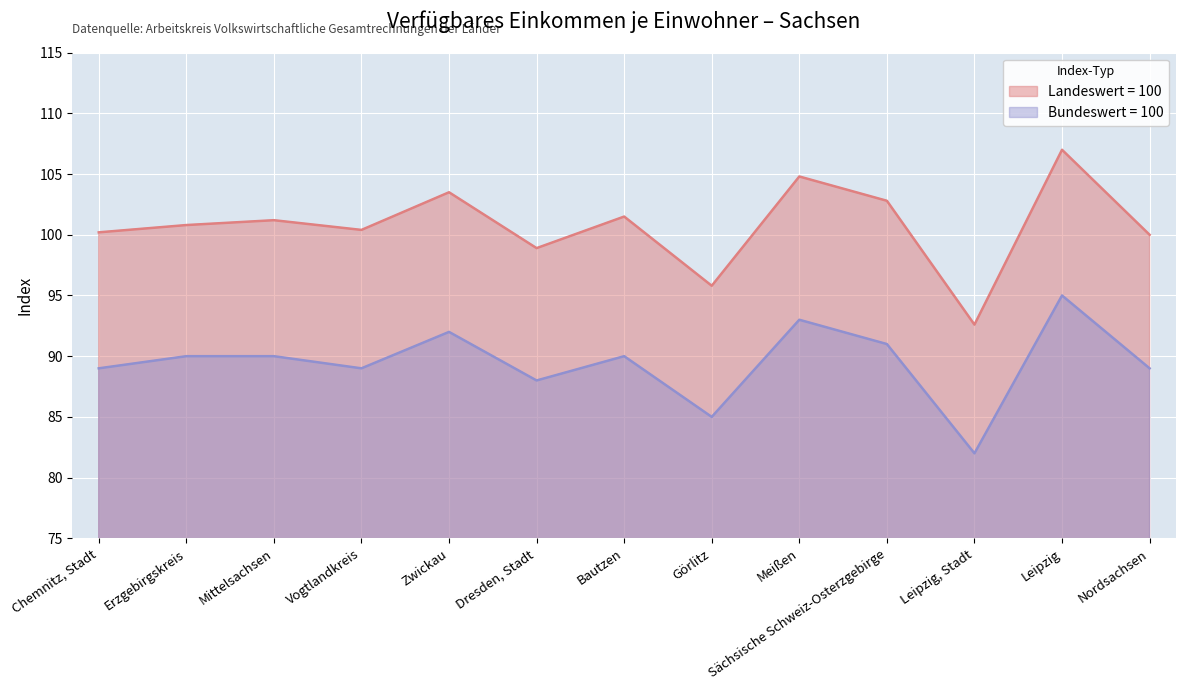

Which series has the largest total across all categories?

Landeswert = 100